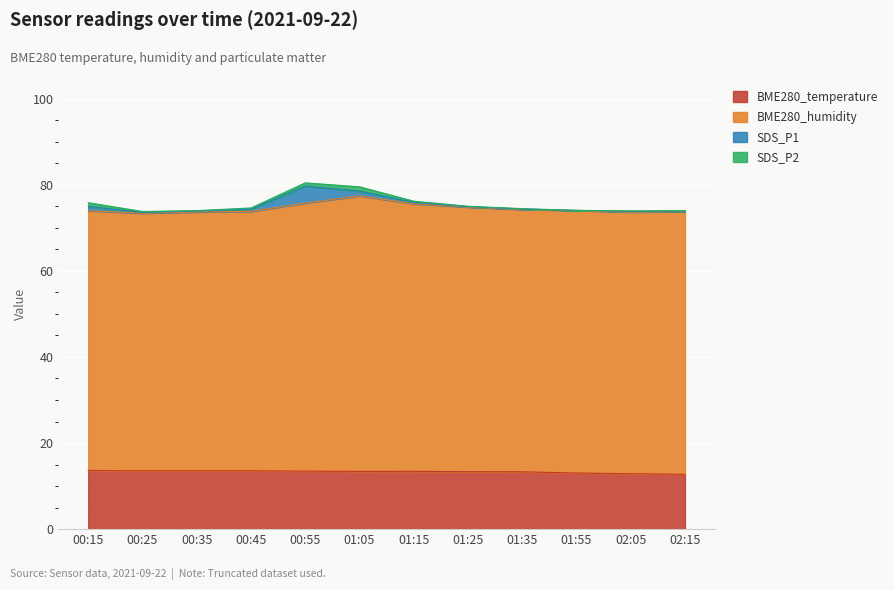

The BME280_temperature series shows 13.3 at 01:35. True or false?

True